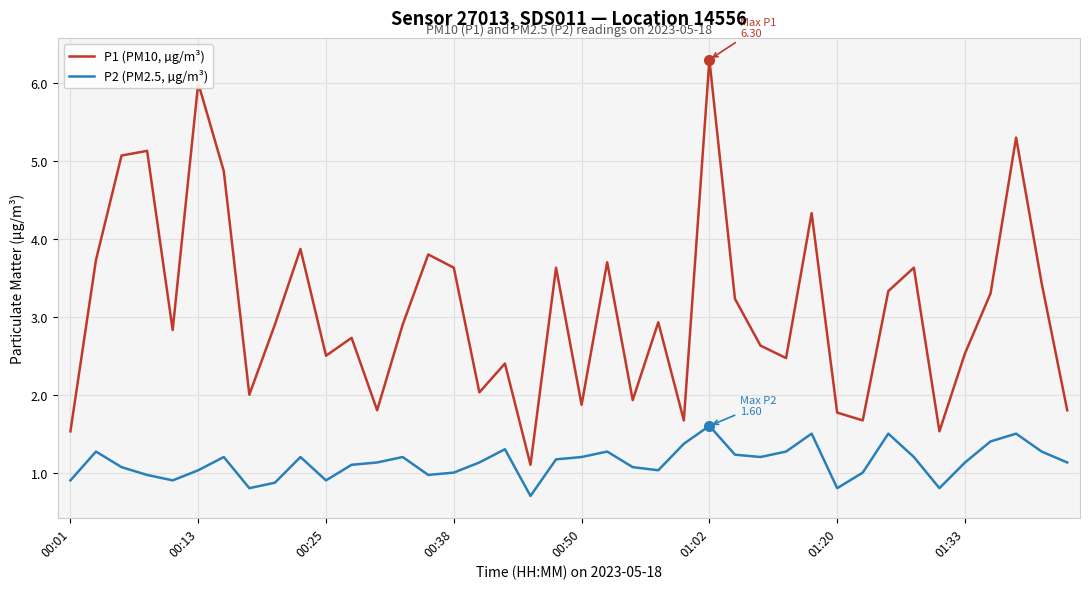

Which series has the largest range (max minus min)?

P1 (PM10, µg/m³)